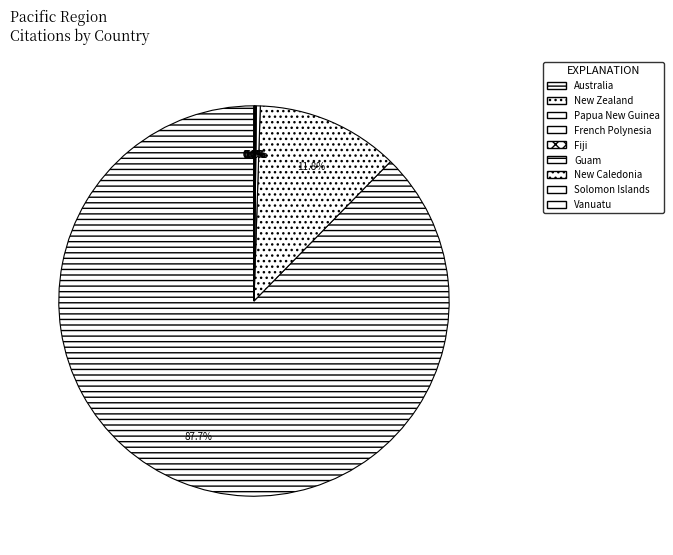

Is there a majority slice in this chart?

Yes